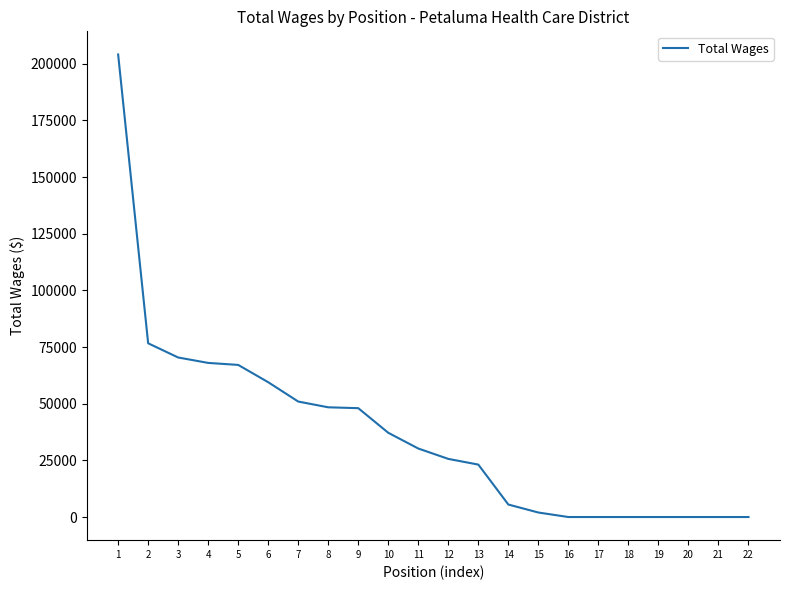

The value at 10 is 37173. True or false?

True